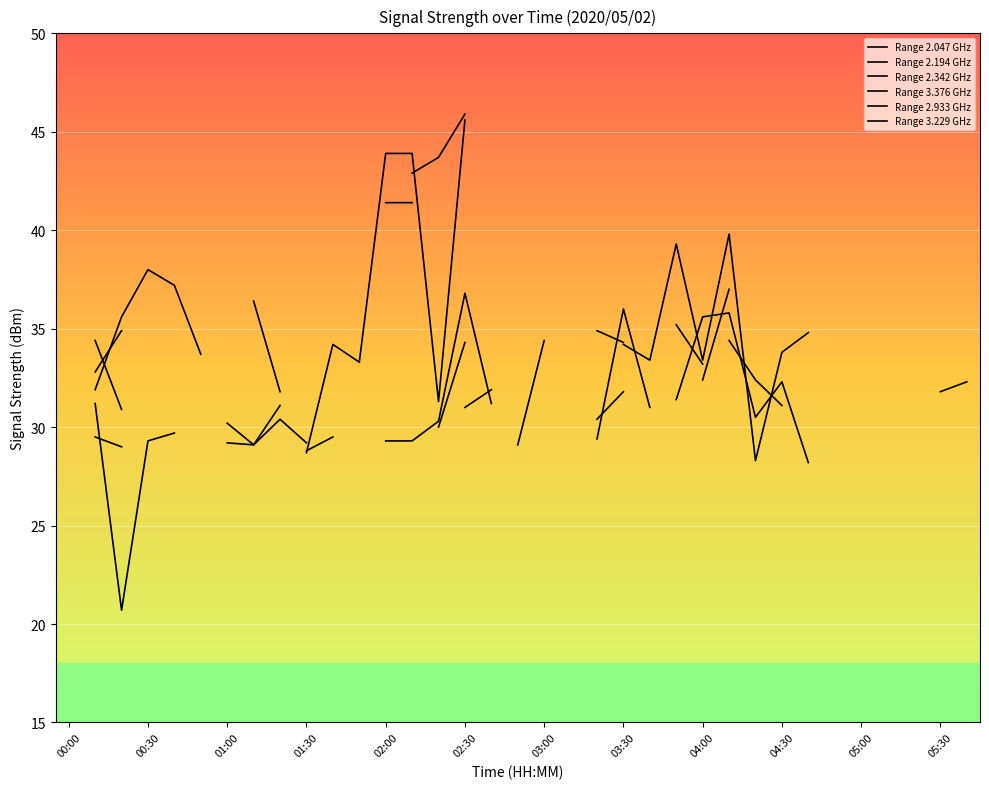

Is this an area chart (filled region under the line)?

No